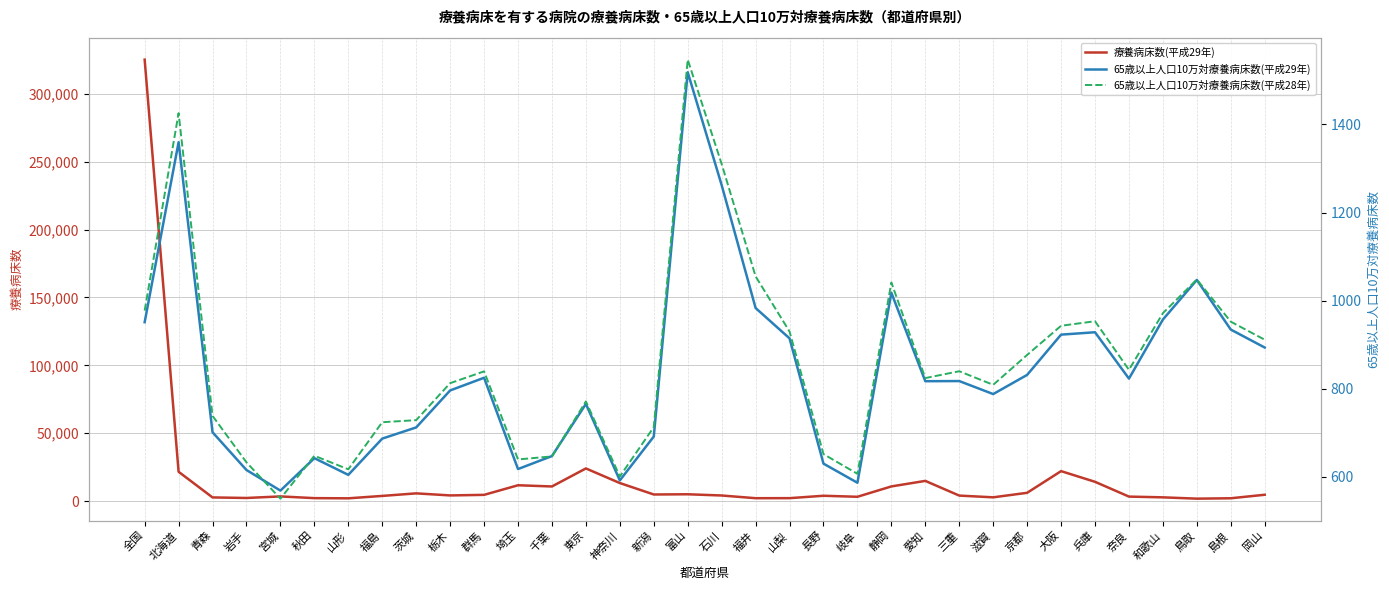

How many distinct data groups are displayed?

3